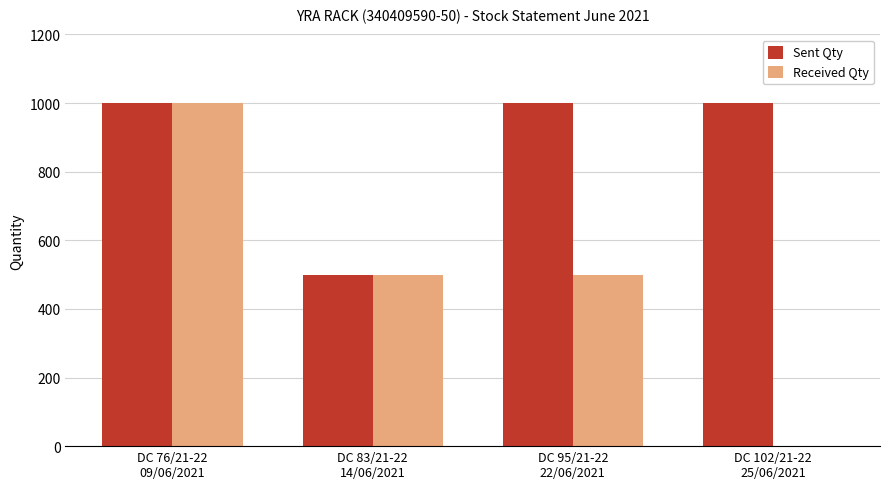

Where does the Received Qty series first go above 500?

DC 76/21-22
09/06/2021